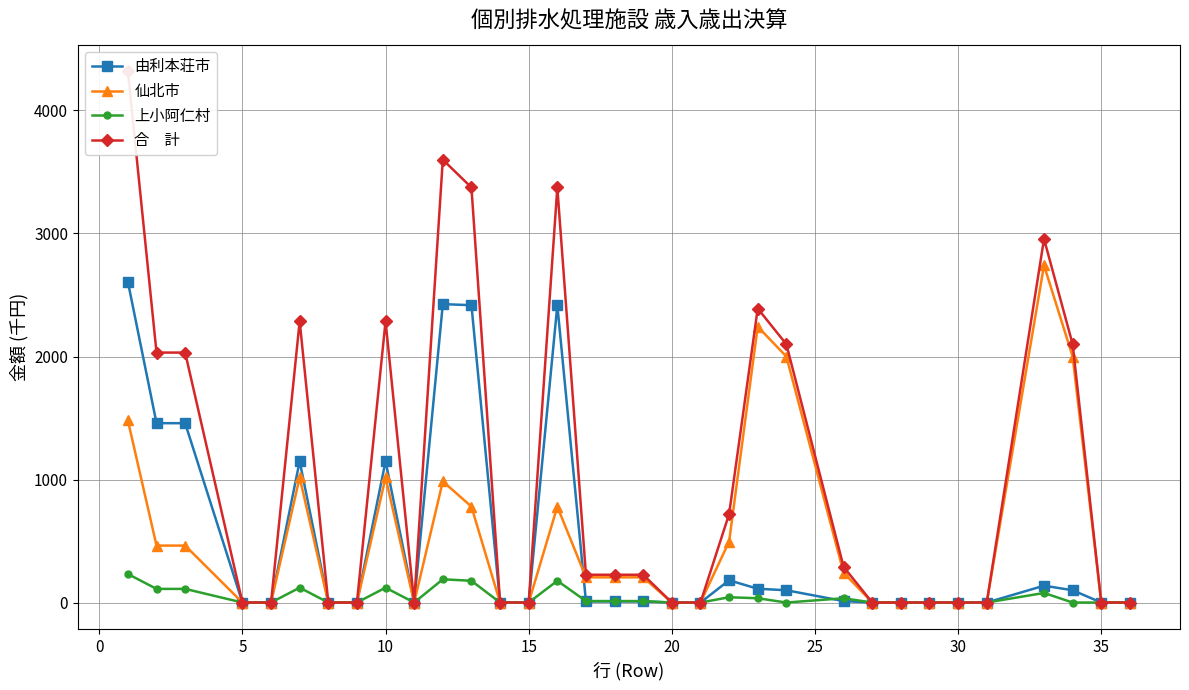

What is the highest value of the 仙北市 series?

2741